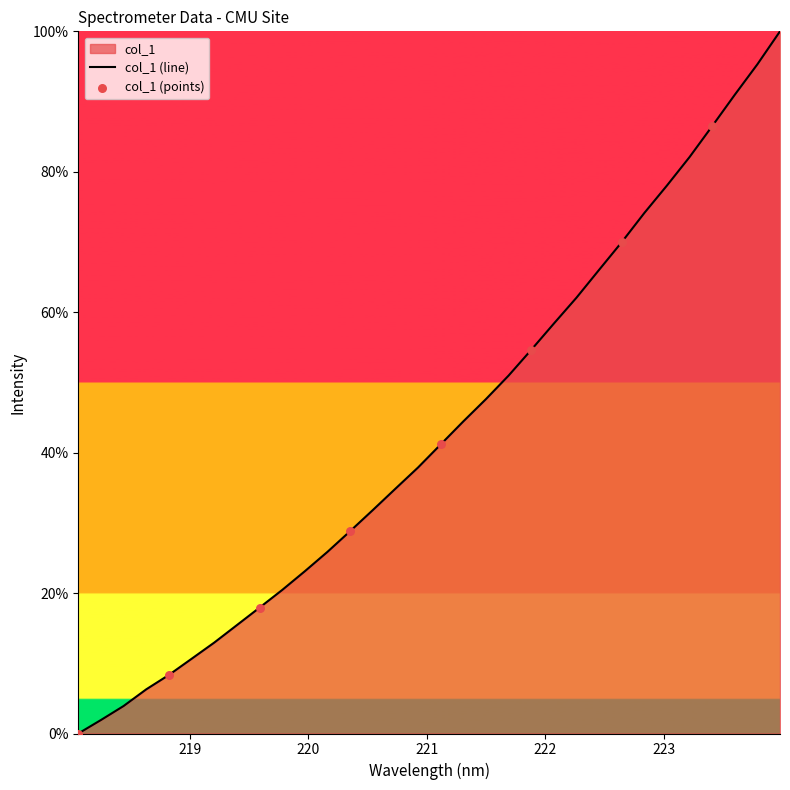

What is the change in value from 220.9264 to 221.8812?

+16.7